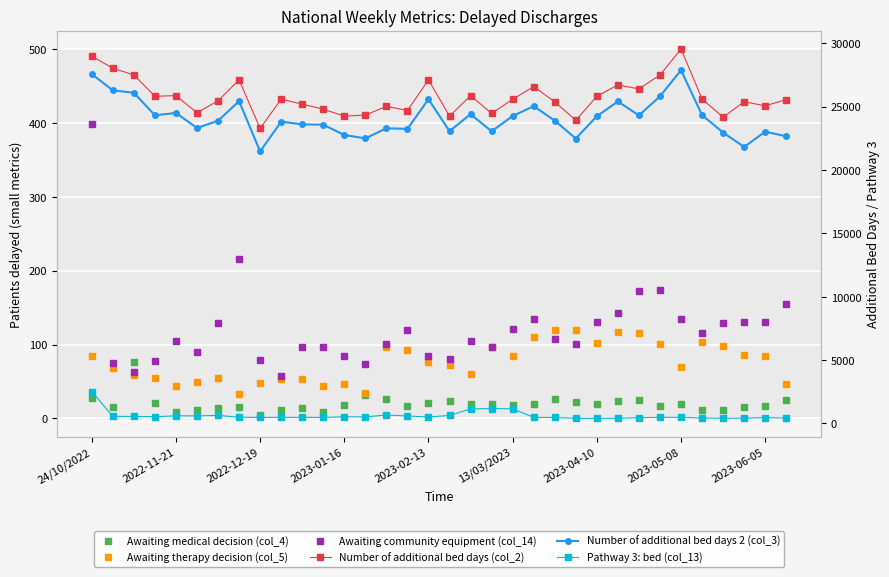

How many interior local peaks does the Awaiting medical decision (col_4) series have?

8